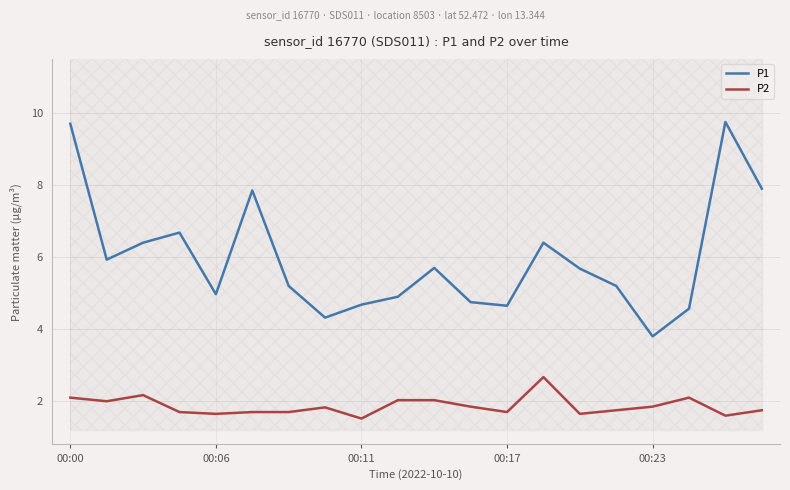

At which category does the chart reach its peak across all series?

18